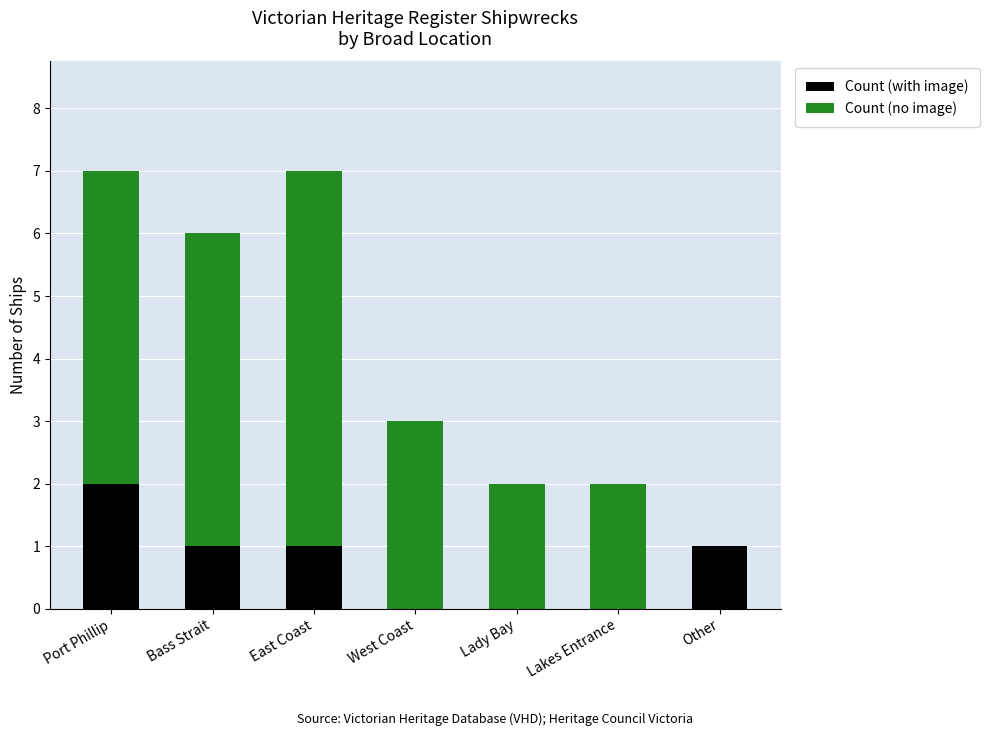

Does the chart contain stacked bars?

Yes